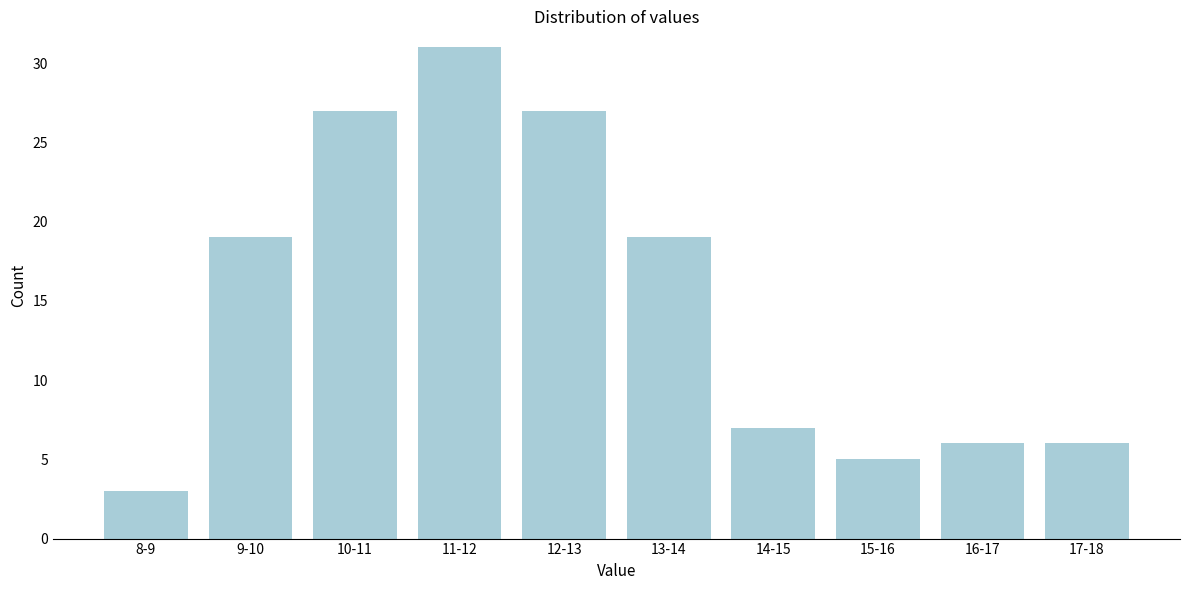

Reading left to right, extract all data points from this chart.

8-9=3	9-10=19	10-11=27	11-12=31	12-13=27	13-14=19	14-15=7	15-16=5	16-17=6	17-18=6